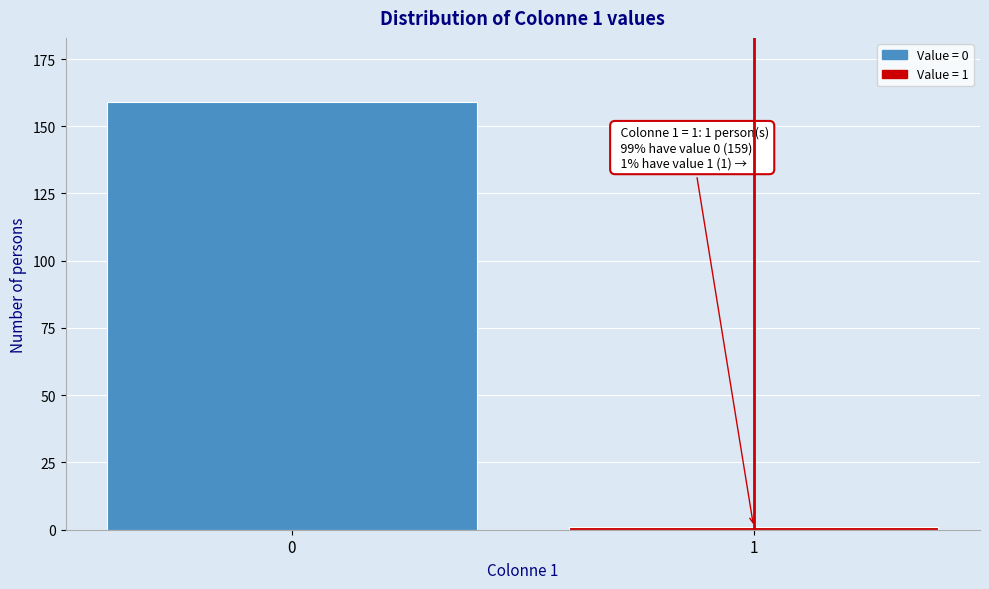

Reading left to right, extract all data points from this chart.

0=159	1=1